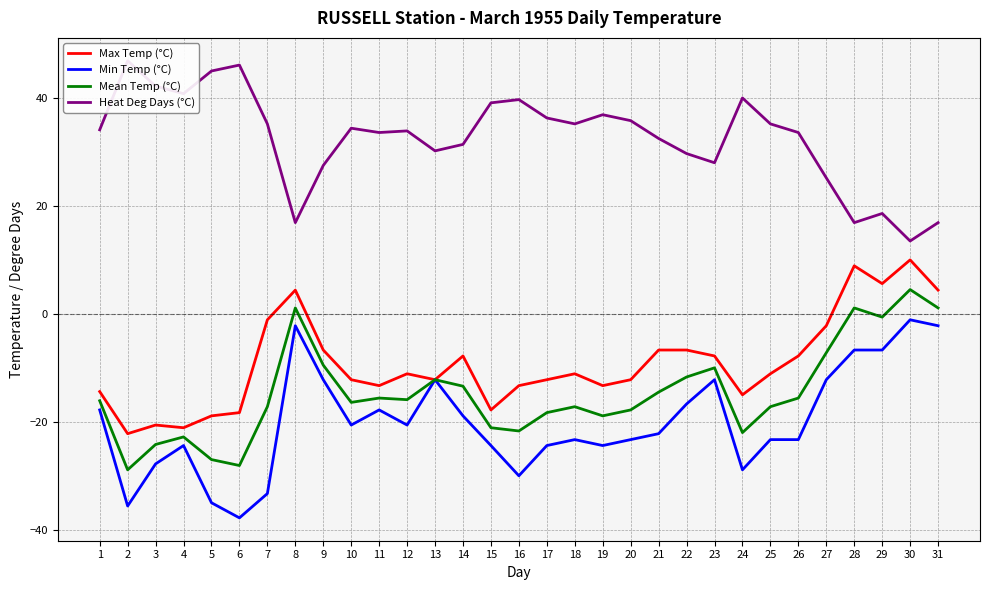

What are all the series names shown in the legend?

Max Temp (°C), Min Temp (°C), Mean Temp (°C), Heat Deg Days (°C)